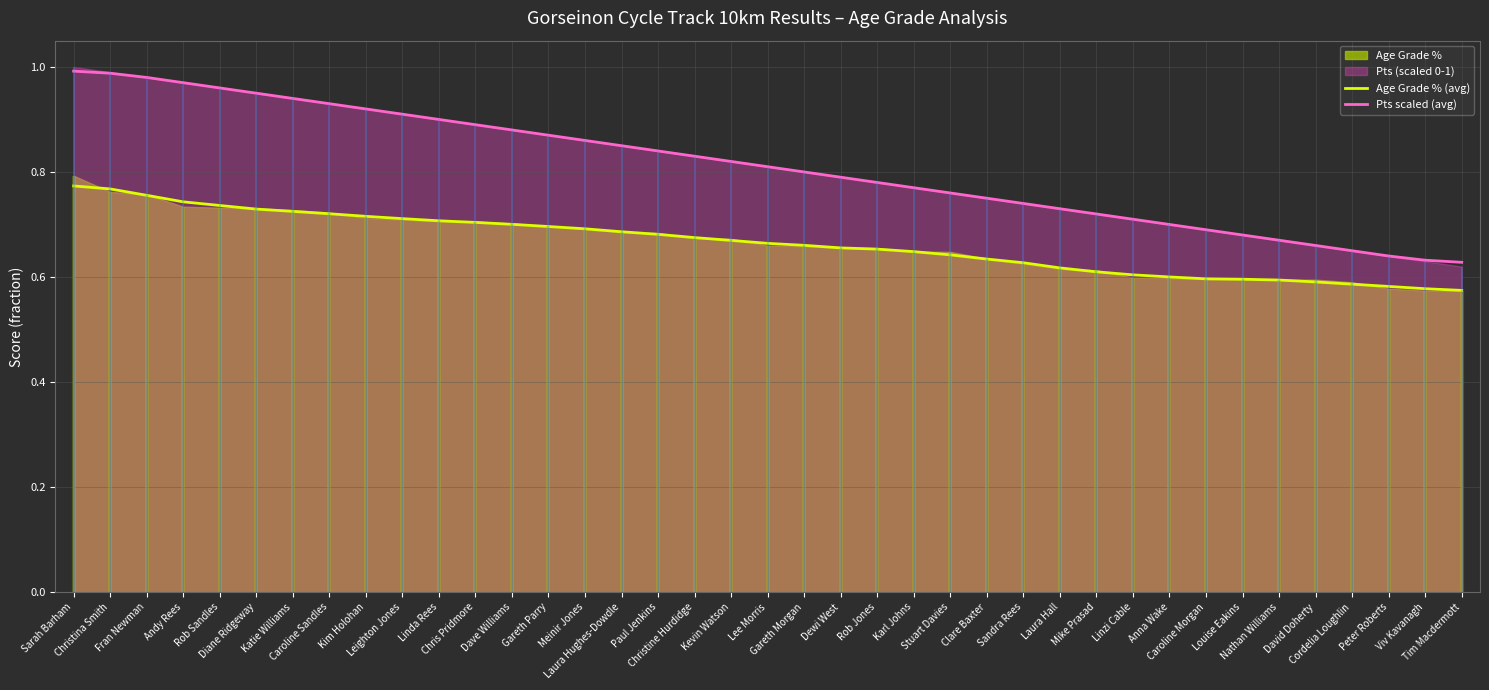

Is the value of Pts scaled (avg) at Dave Williams greater than the value of Age Grade % (avg) at Katie Williams?

Yes